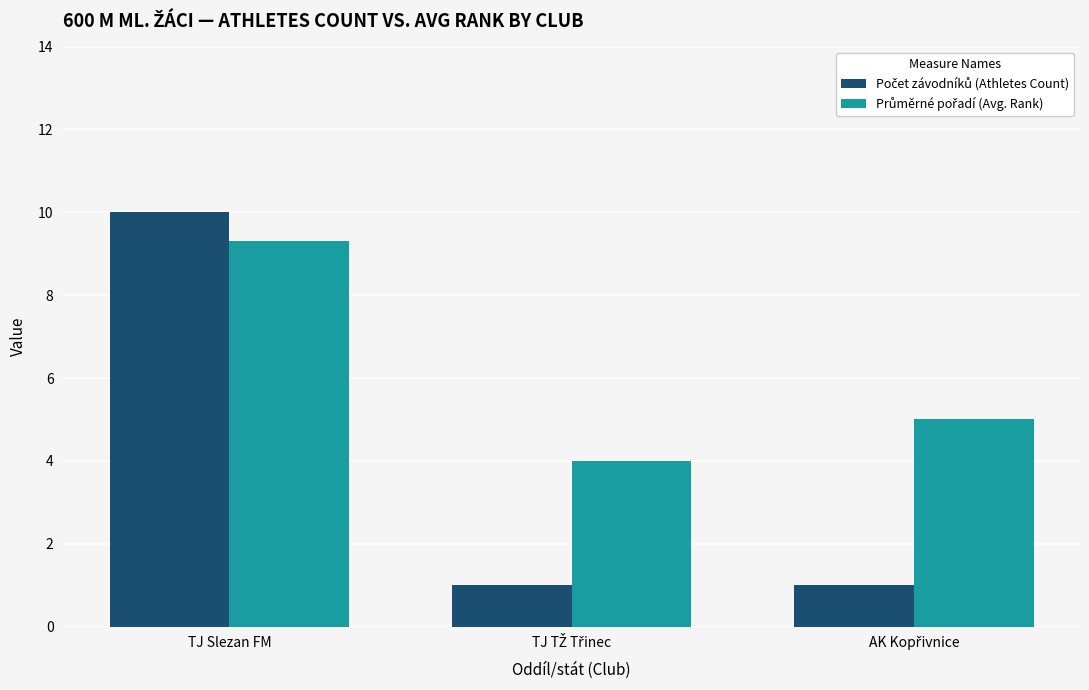

At which category is the sum across all series the highest?

TJ Slezan FM